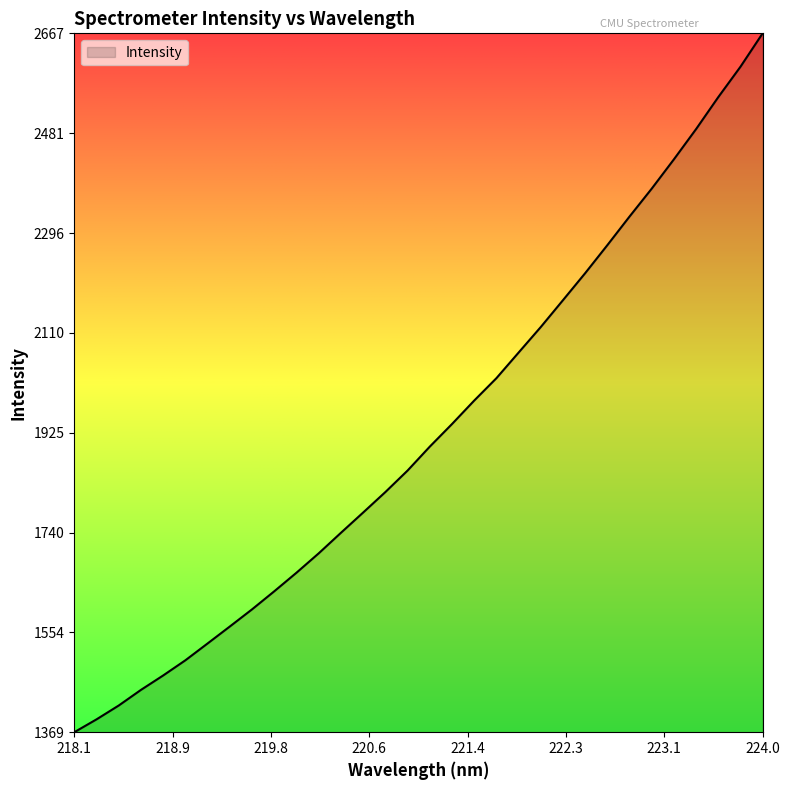

What is the difference between the maximum and minimum values?

1297.8